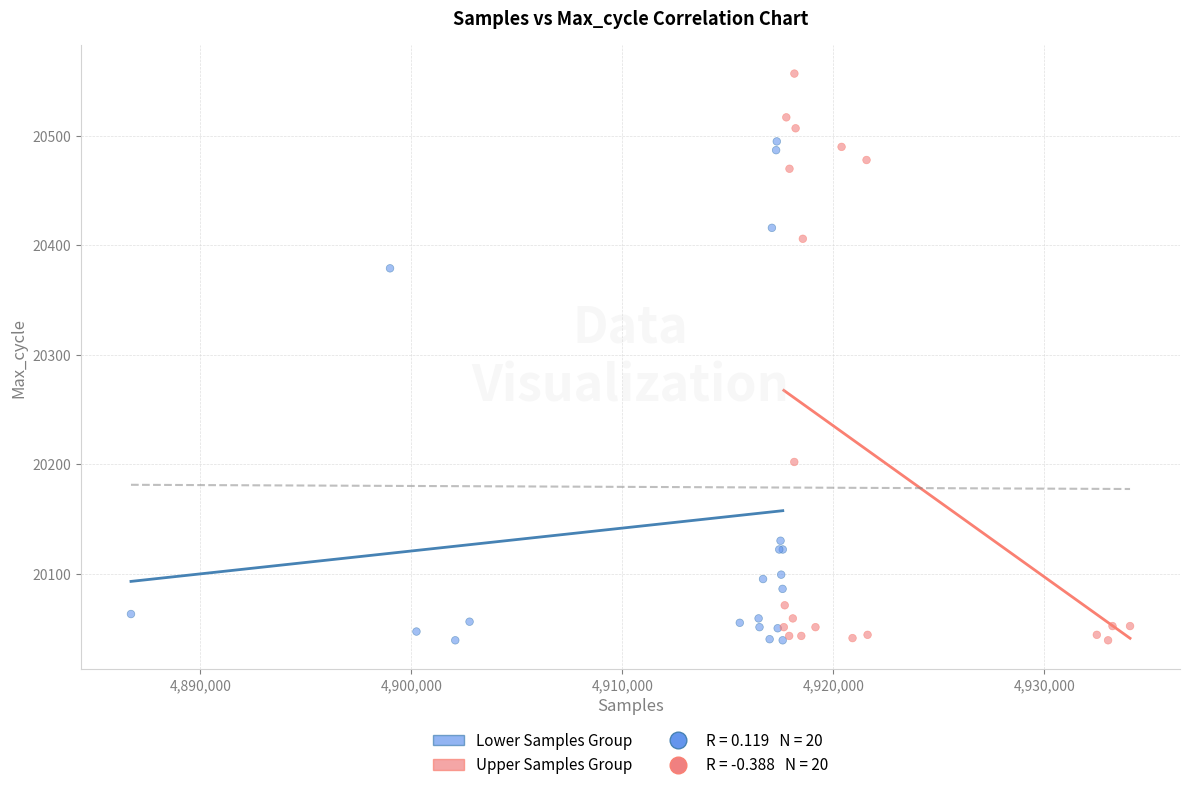

Which series contains the highest Y value?

Upper Samples Group